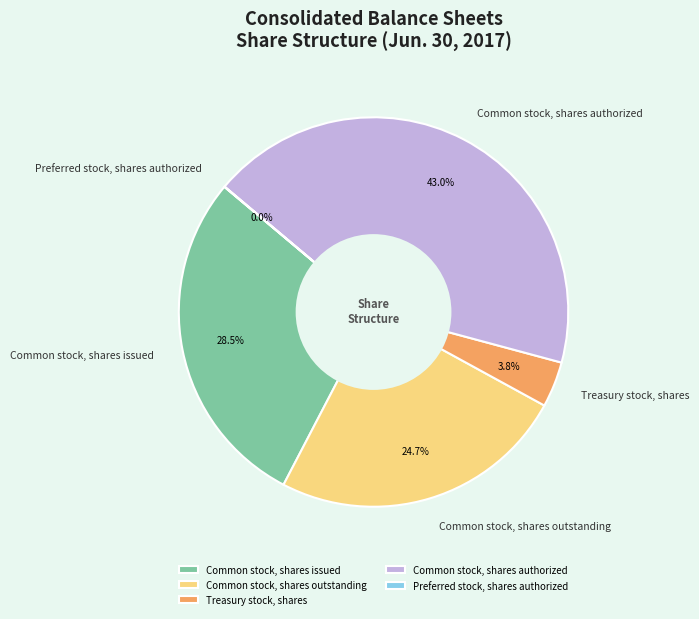

Combined, do Common stock, shares authorized and Treasury stock, shares account for over 50%?

No